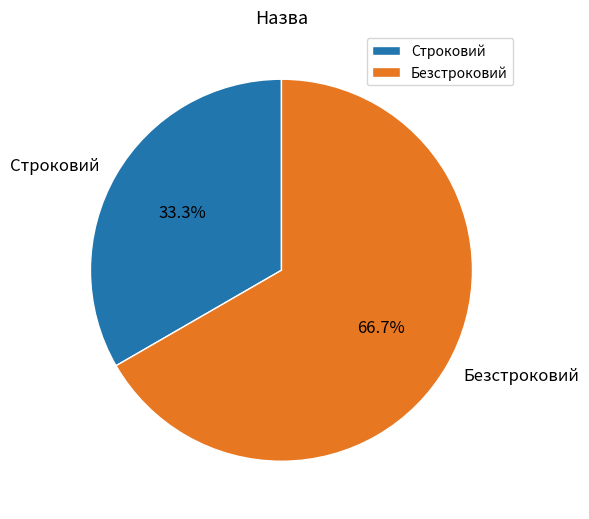

Combined, do Строковий and Безстроковий account for over 50%?

Yes